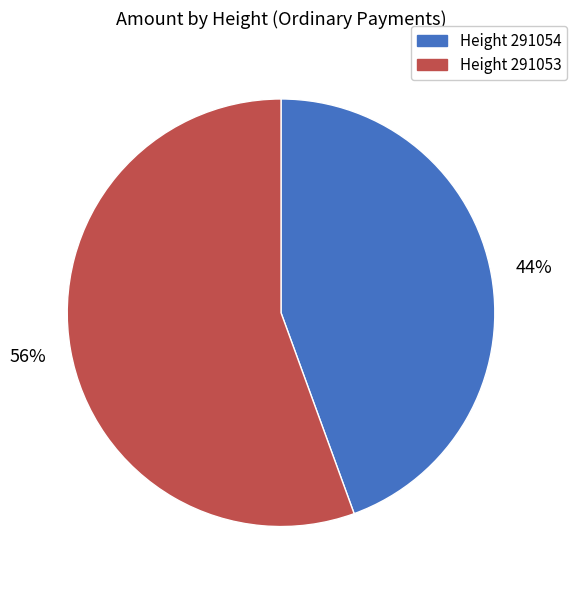

Is there a majority slice in this chart?

Yes